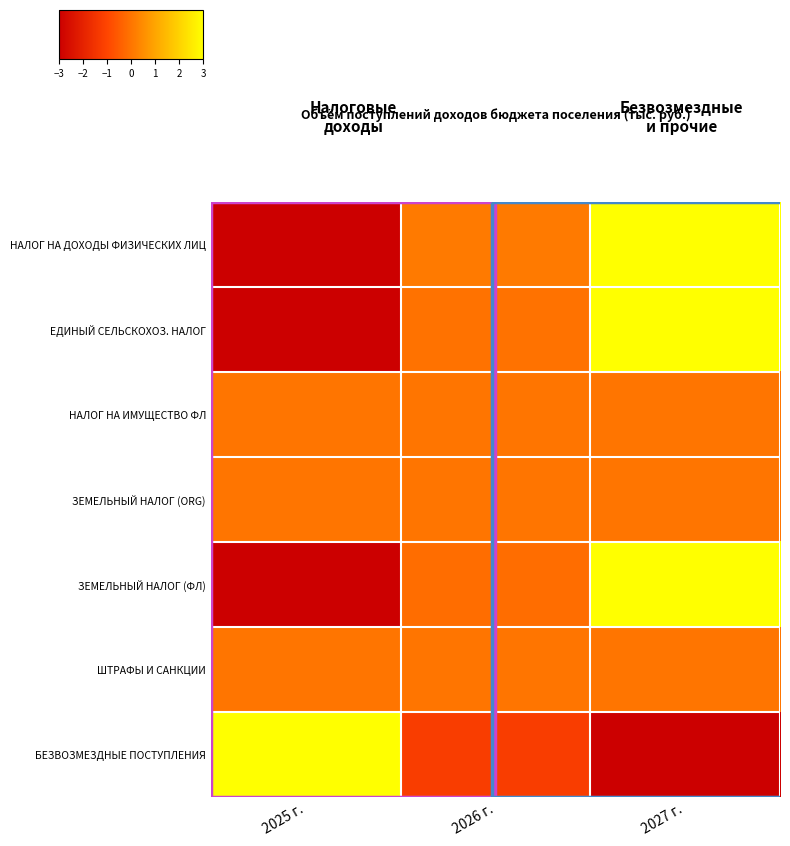

List the series in order of their peak value, highest first.

НАЛОГ НА ДОХОДЫ ФИЗИЧЕСКИХ ЛИЦ, ЕДИНЫЙ СЕЛЬСКОХОЗ. НАЛОГ, ЗЕМЕЛЬНЫЙ НАЛОГ (ФЛ), БЕЗВОЗМЕЗДНЫЕ ПОСТУПЛЕНИЯ, НАЛОГ НА ИМУЩЕСТВО ФЛ, ЗЕМЕЛЬНЫЙ НАЛОГ (ORG), ШТРАФЫ И САНКЦИИ